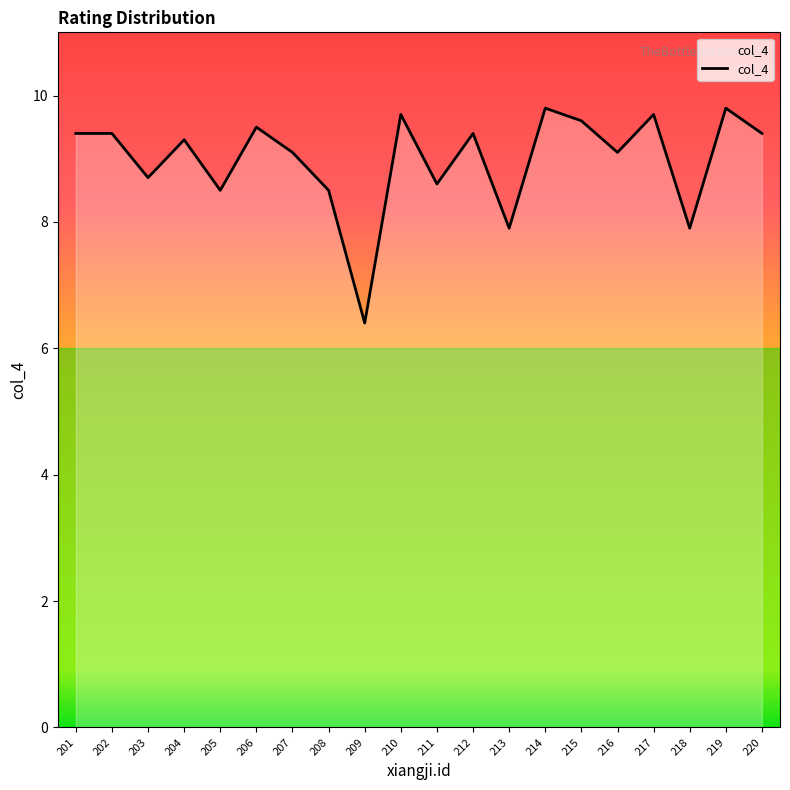

At which label does the data first exceed 9?

201